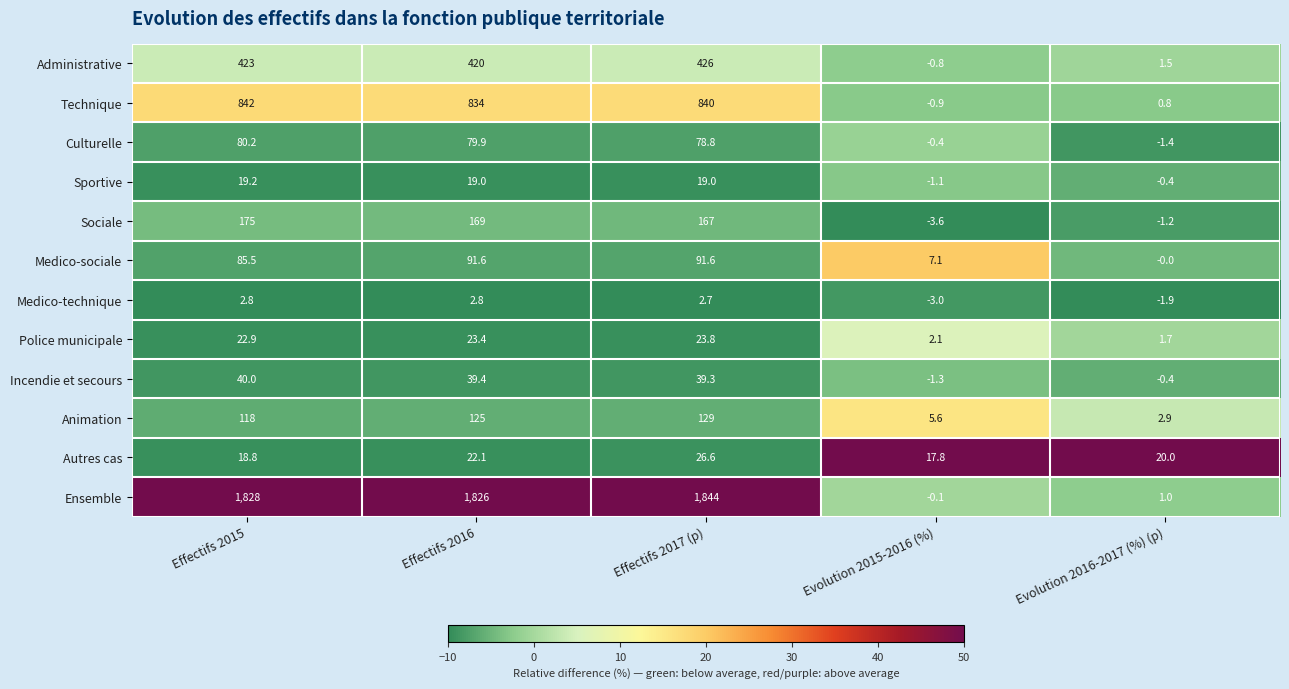

What is the difference between the maximum and second lowest values in the Animation series?

123.4